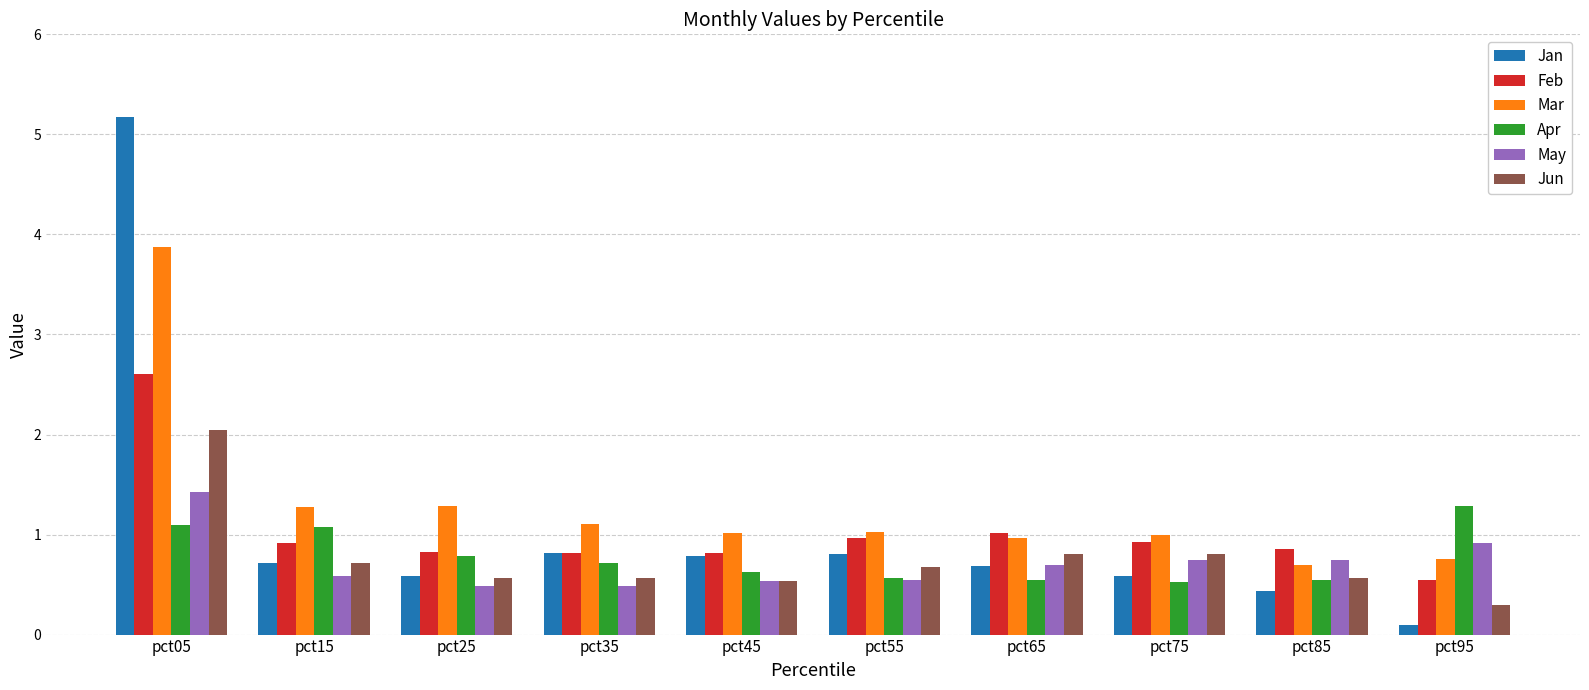

What is the approximate value of Feb at pct05?

2.6